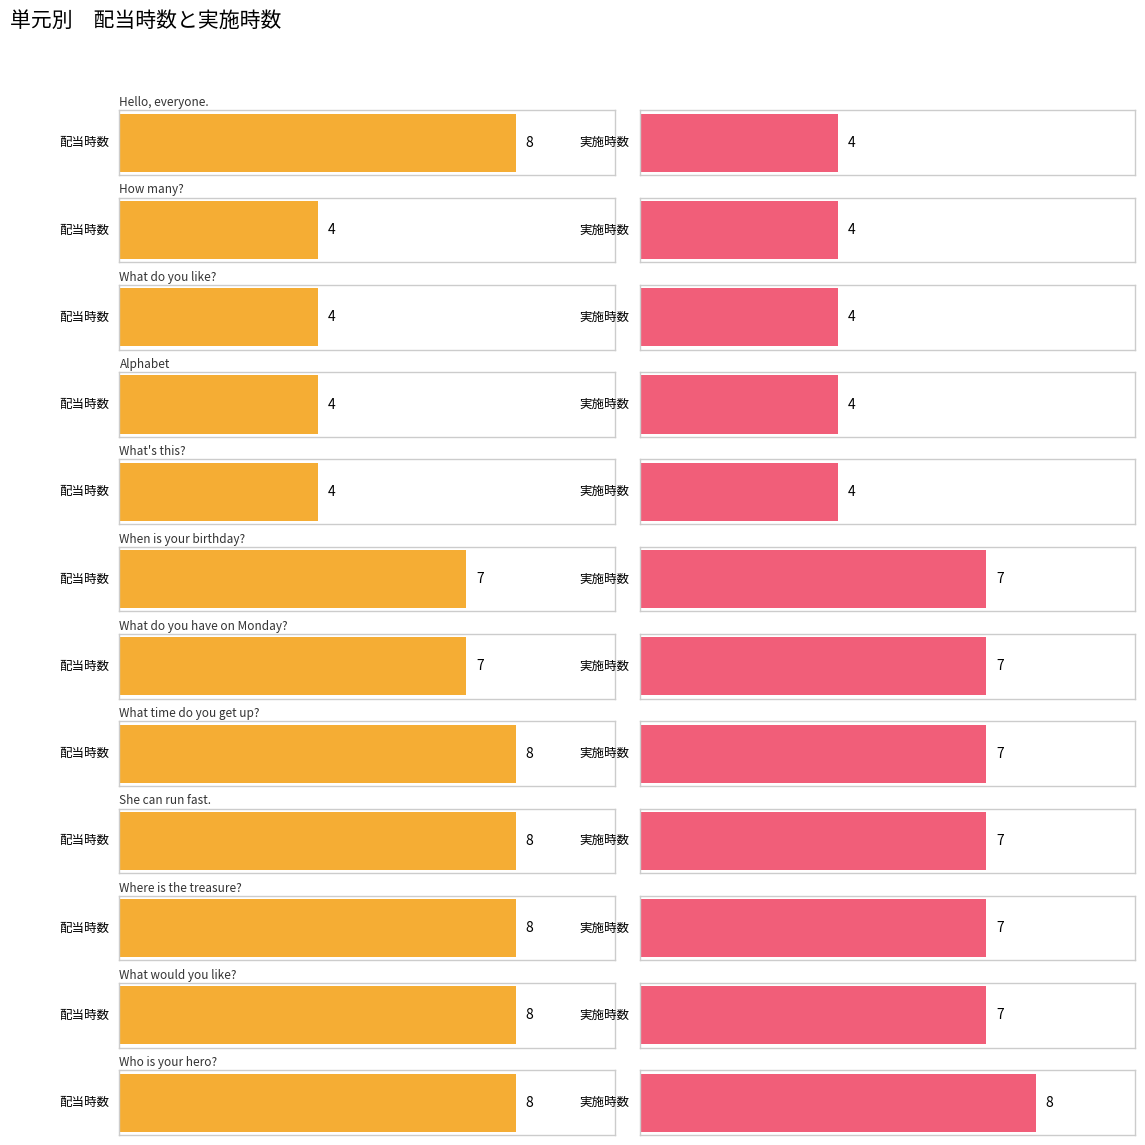

Which series has the largest total across all categories?

配当時数